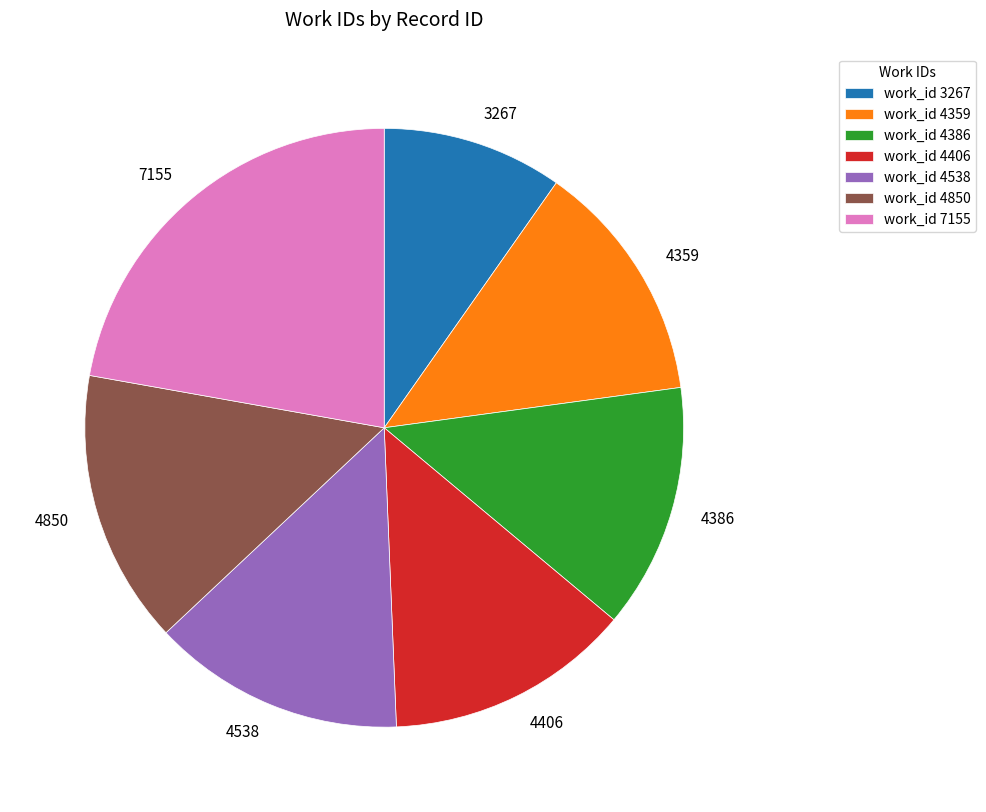

Combined, do 4386 and 4406 account for over 50%?

No